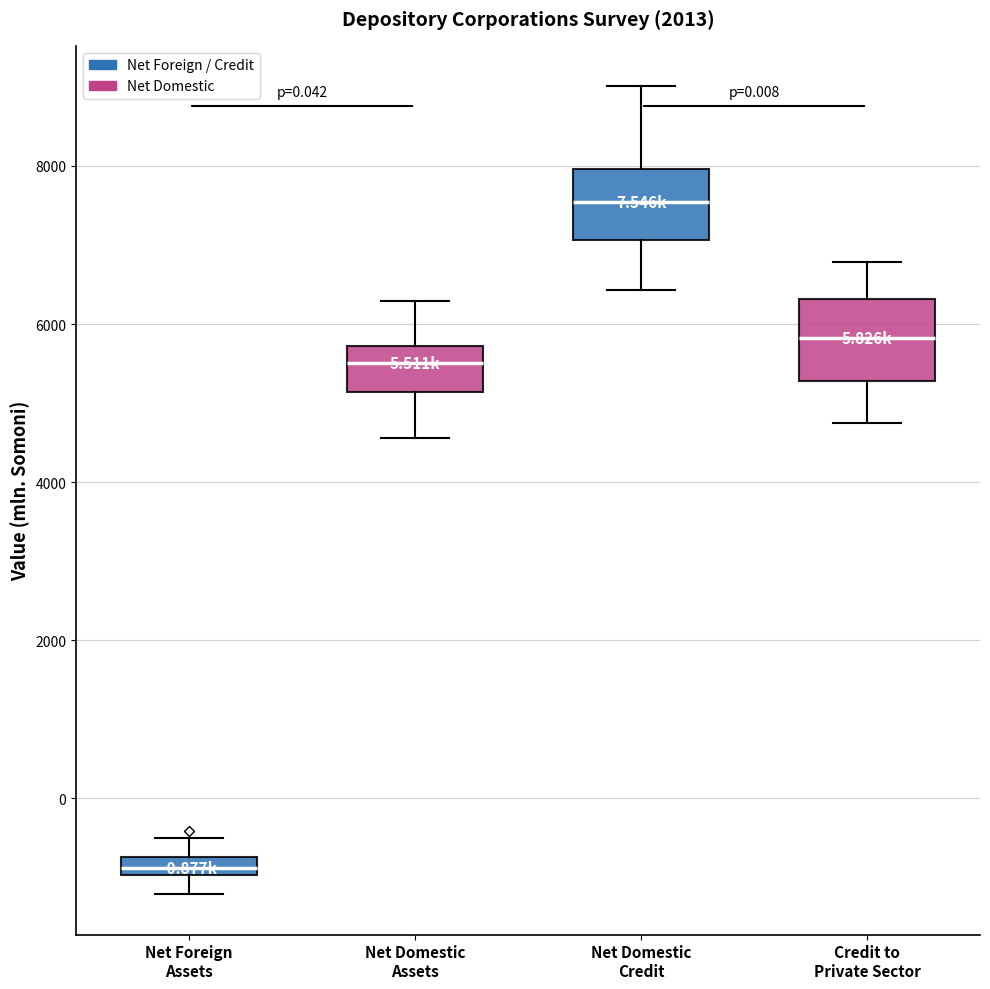

Which box has the lowest median line?

Net Foreign Assets